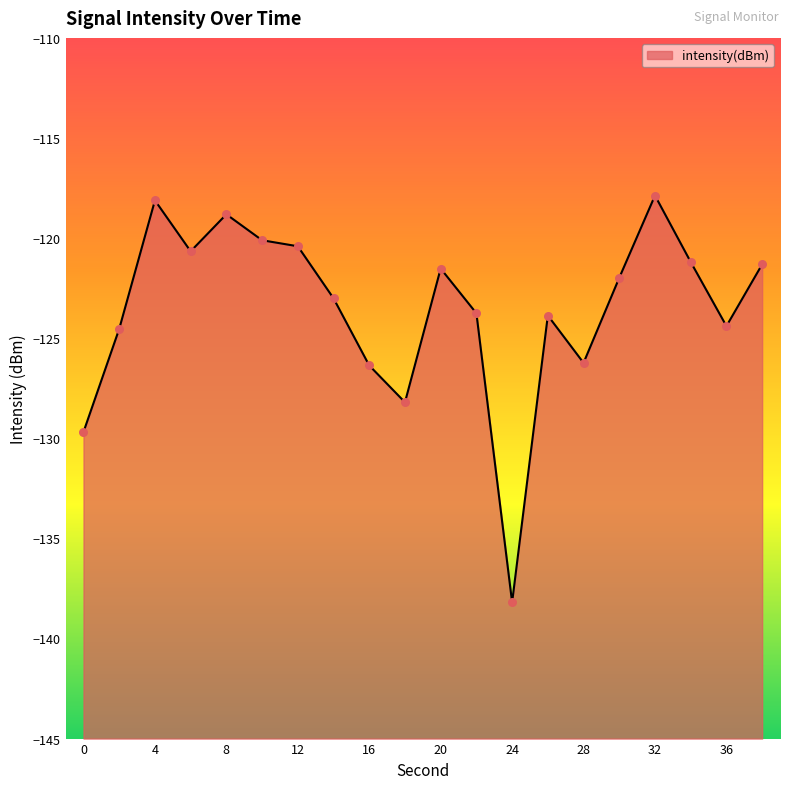

What is the change in value from 10 to 38?

-1.2